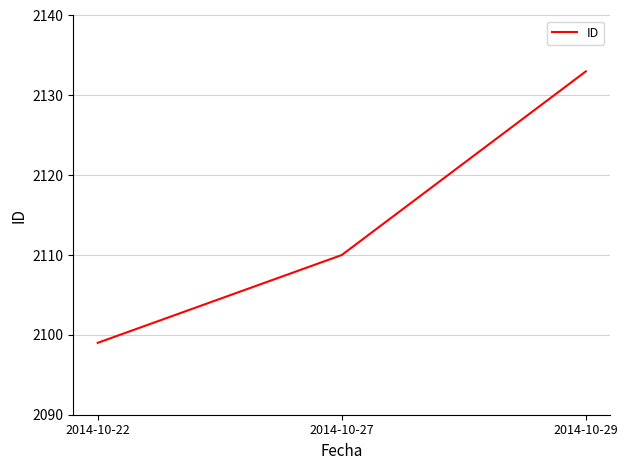

Count the number of categories in the chart.

3